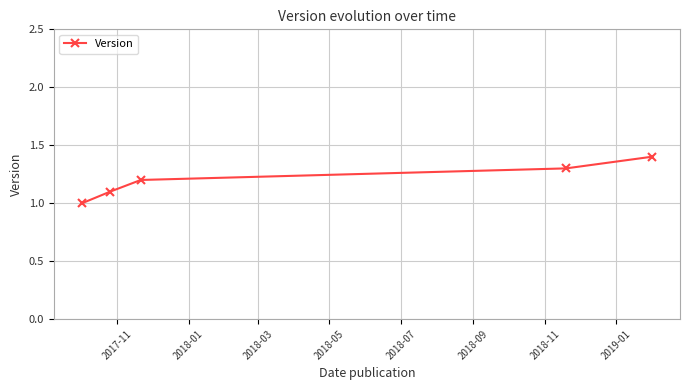

True or false: the data has more than 2 interior local peaks.

False